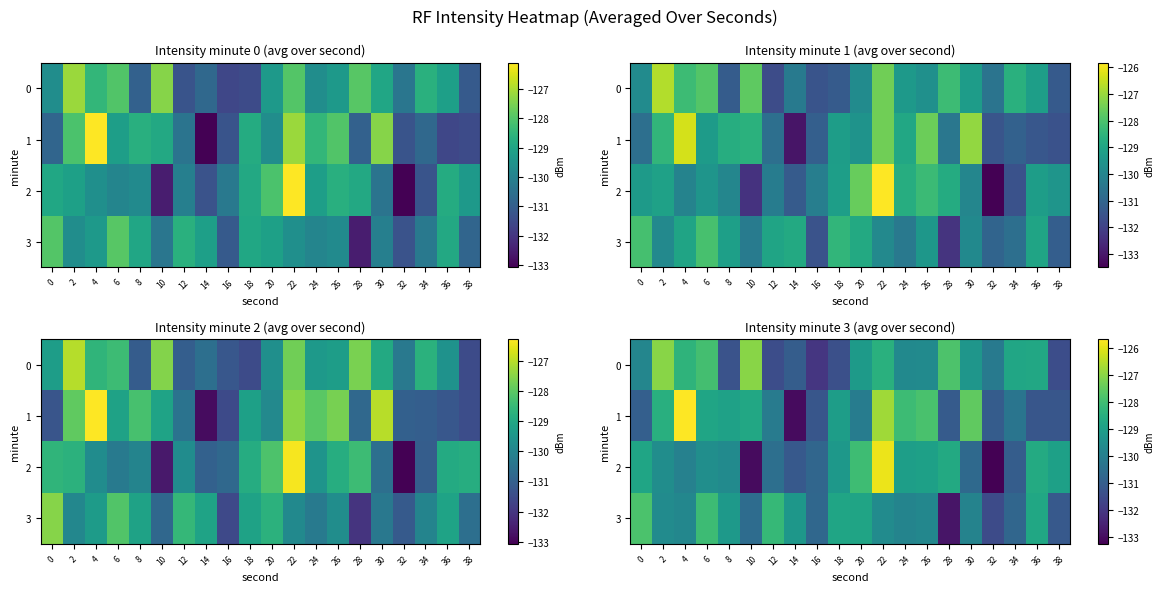

The 2 series shows -125.9 at 22. True or false?

True